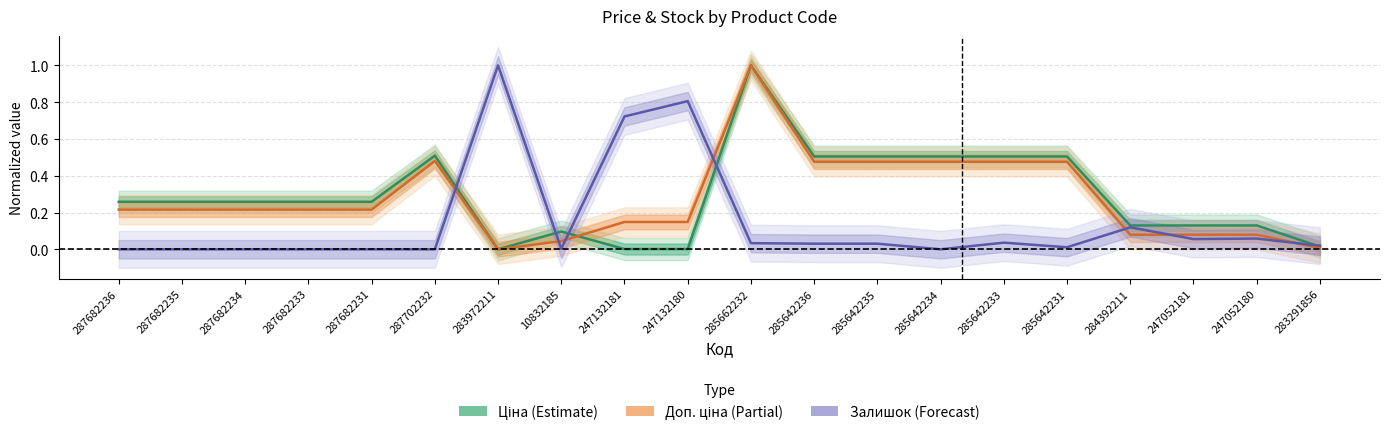

How many data points in Ціна (Estimate) are above 0?

19